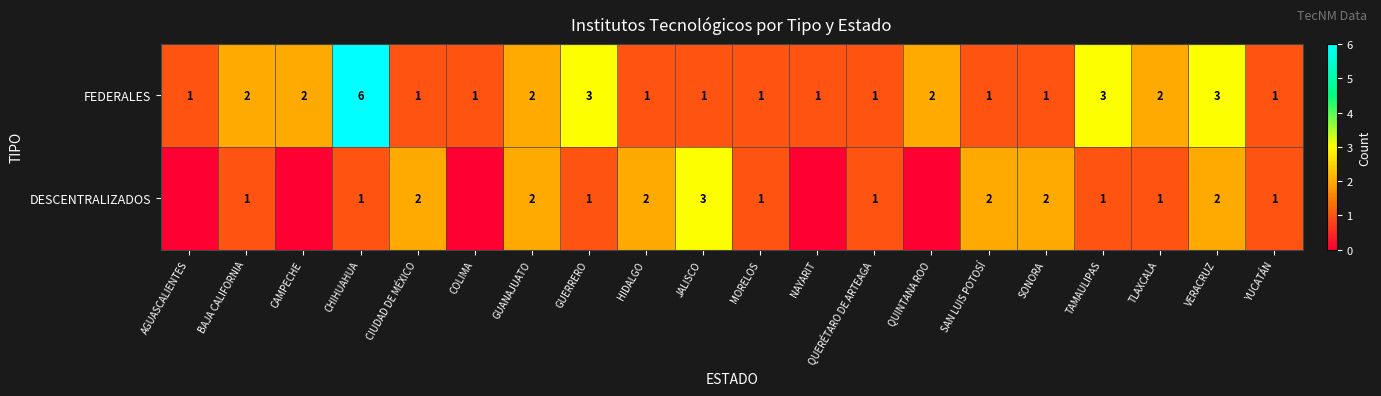

The FEDERALES series shows 0 at HIDALGO. True or false?

False